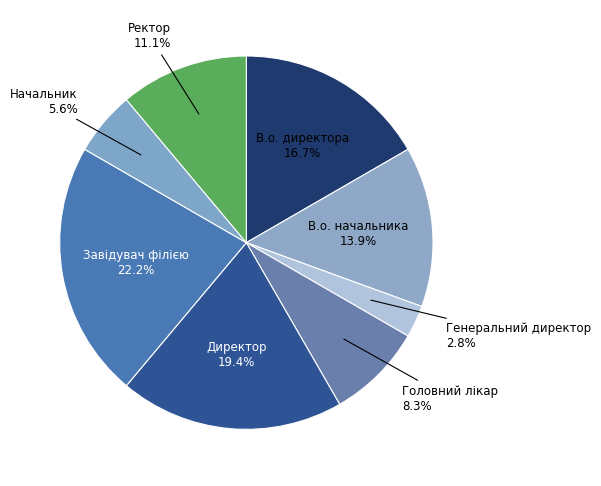

Combined, what portion of the pie is Завідувач філією and Ректор?

33.3%